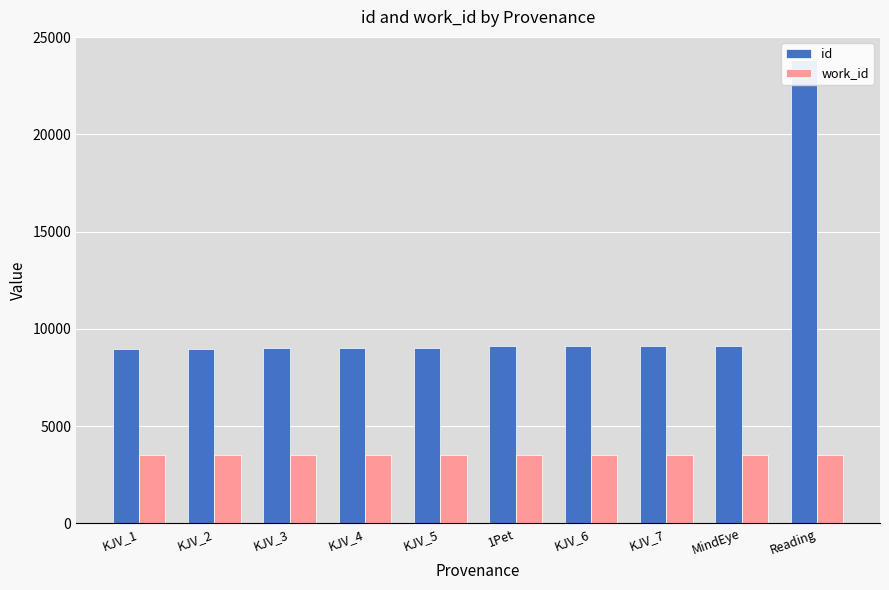

Reading left to right, extract all data points from this chart.

id: KJV_1=8981	KJV_2=8983	KJV_3=9013	KJV_4=9015	KJV_5=9016	1Pet=9095	KJV_6=9096	KJV_7=9098	MindEye=9109	Reading=23826
work_id: KJV_1=3510	KJV_2=3510	KJV_3=3515	KJV_4=3515	KJV_5=3515	1Pet=3503	KJV_6=3503	KJV_7=3495	MindEye=3496	Reading=3490